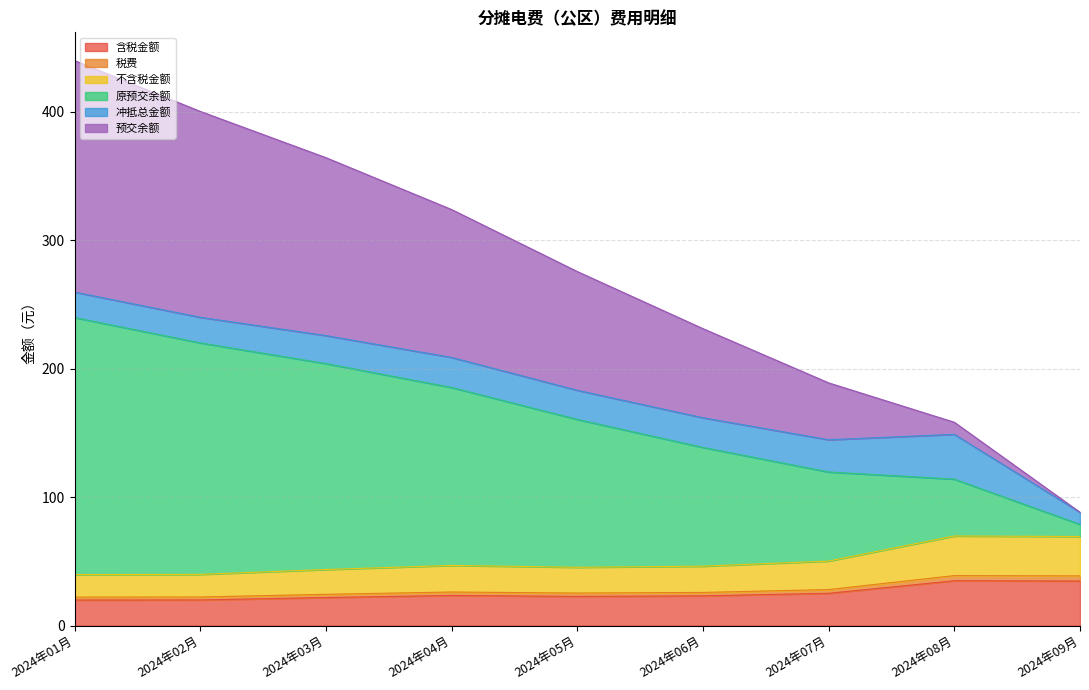

What is the highest value of the 含税金额 series?

34.8